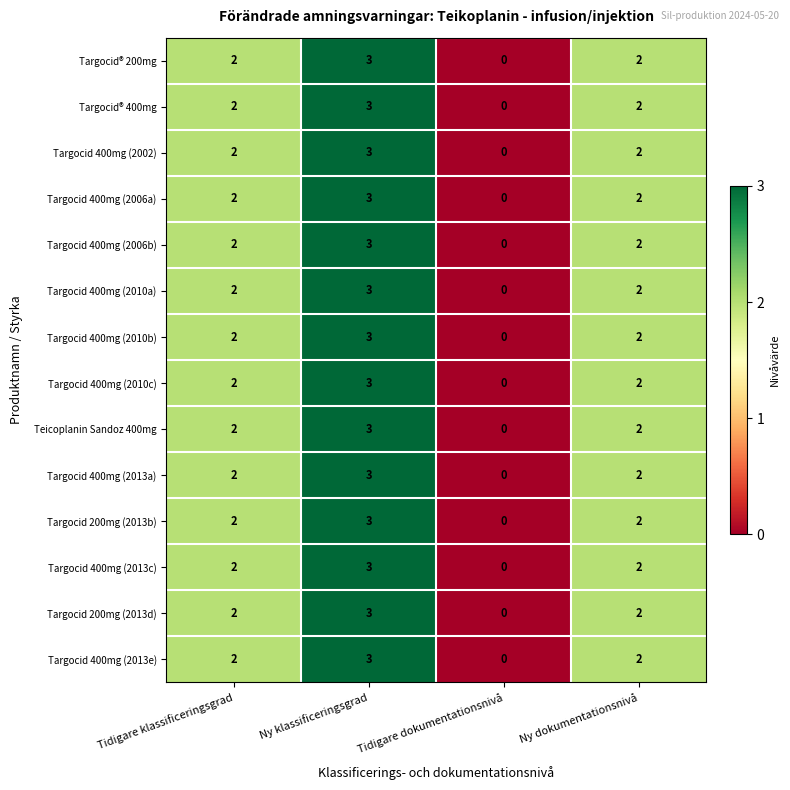

What is the maximum value shown in the chart?

3